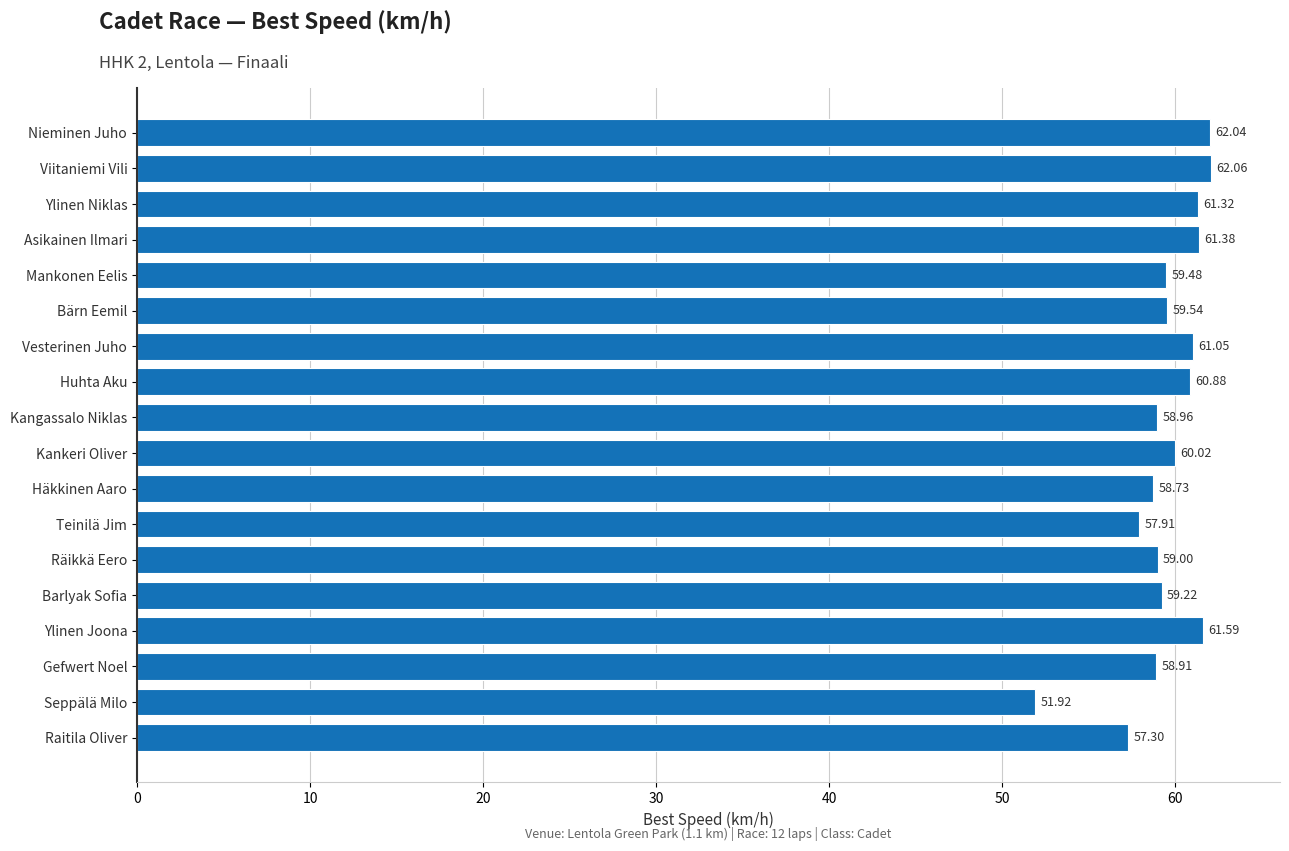

Which category has the highest value across all series?

Viitaniemi Vili